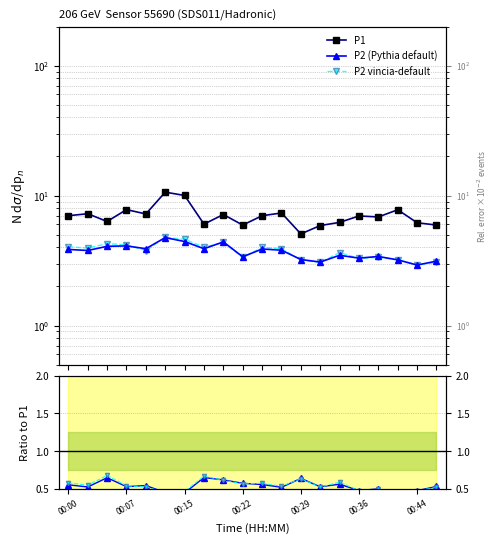

At which label is P2 vincia / P1 closest to 0?

17